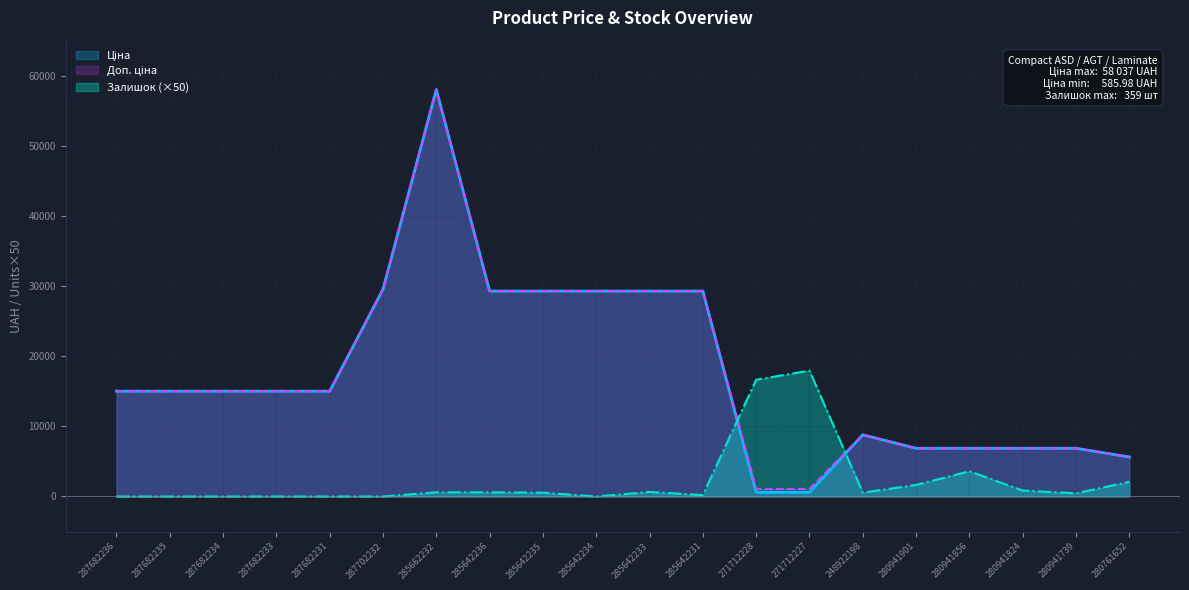

What is the sum of the Доп. ціна values at 285662232 and 280941856?

64916.5